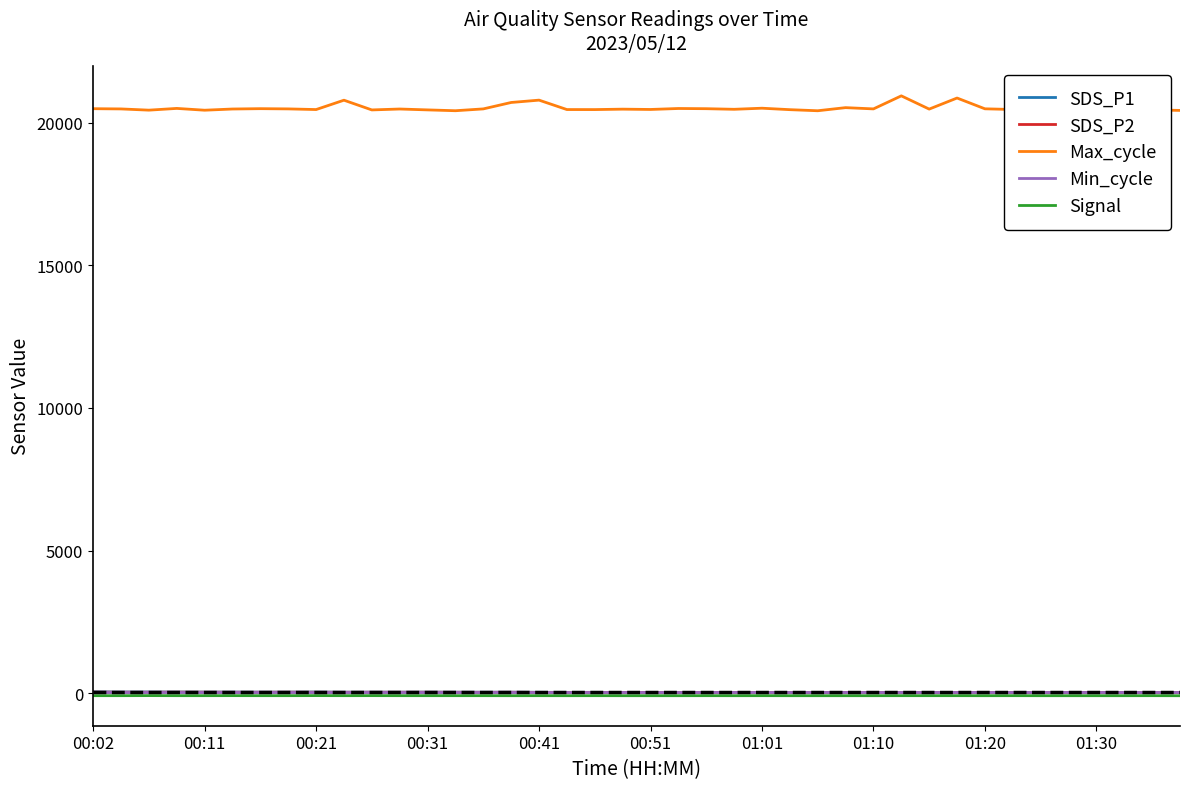

What is the smallest value displayed?

-87.0